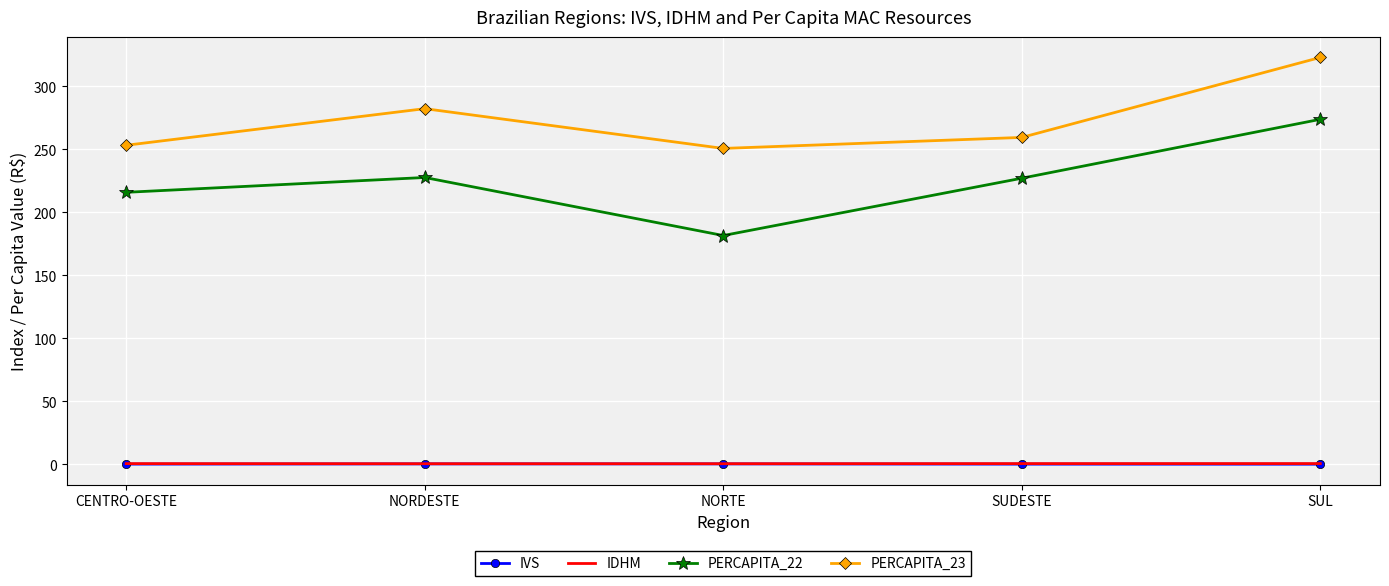

What is the average value of the PERCAPITA_22 series?

225.2